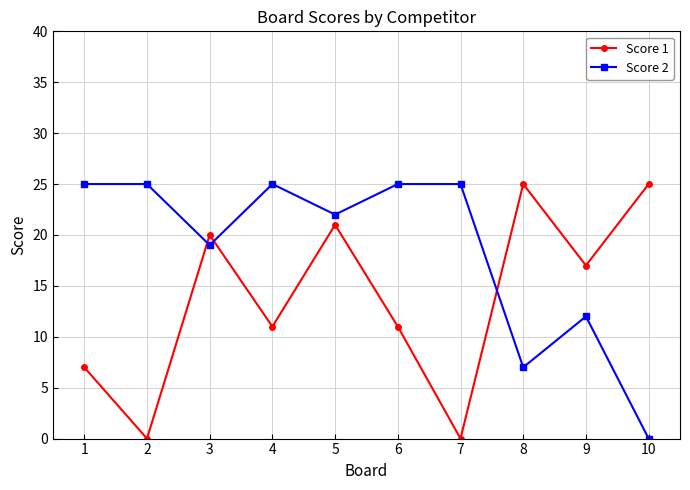

How many values in Score 2 are above zero?

9